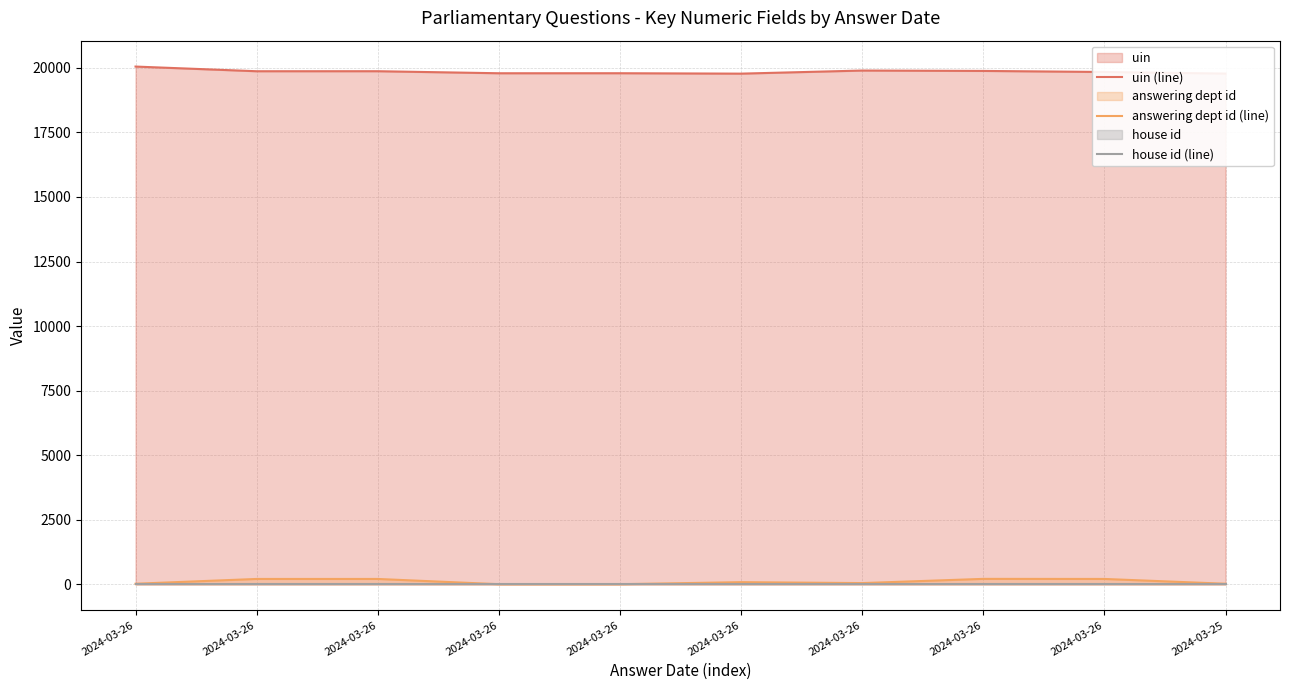

Which series has the largest range (max minus min)?

uin (line)